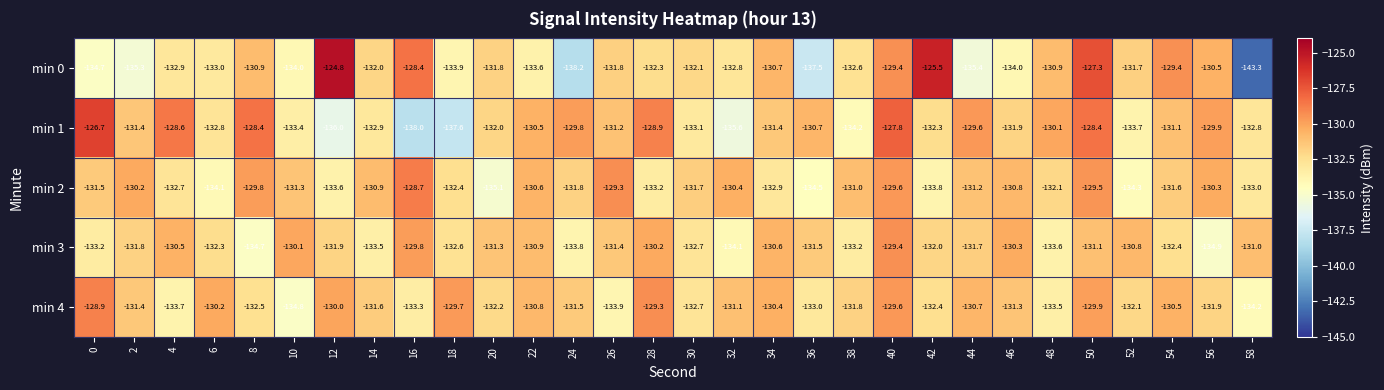

Between 22 and 38, which series saw the biggest shift?

min 1